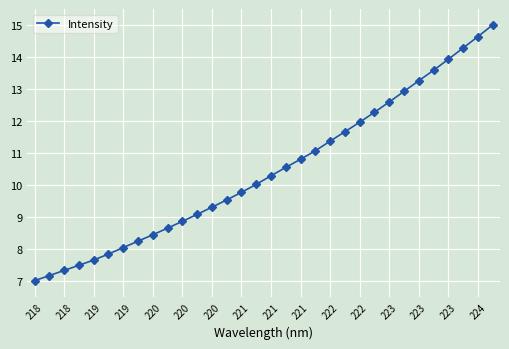

What is the minimum value shown in the chart?

7.0